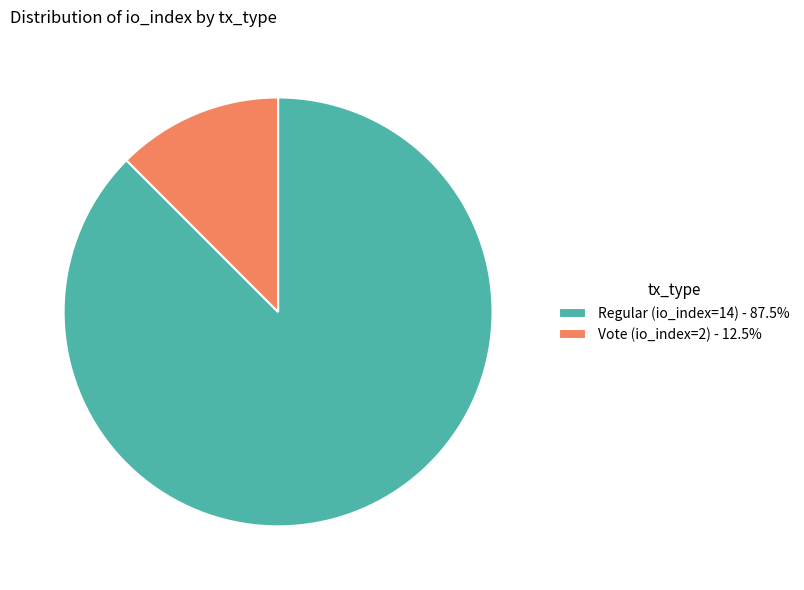

Approximately how many times larger is the value at Regular (io_index=14) - 87.5% compared to Vote (io_index=2) - 12.5%?

7.0